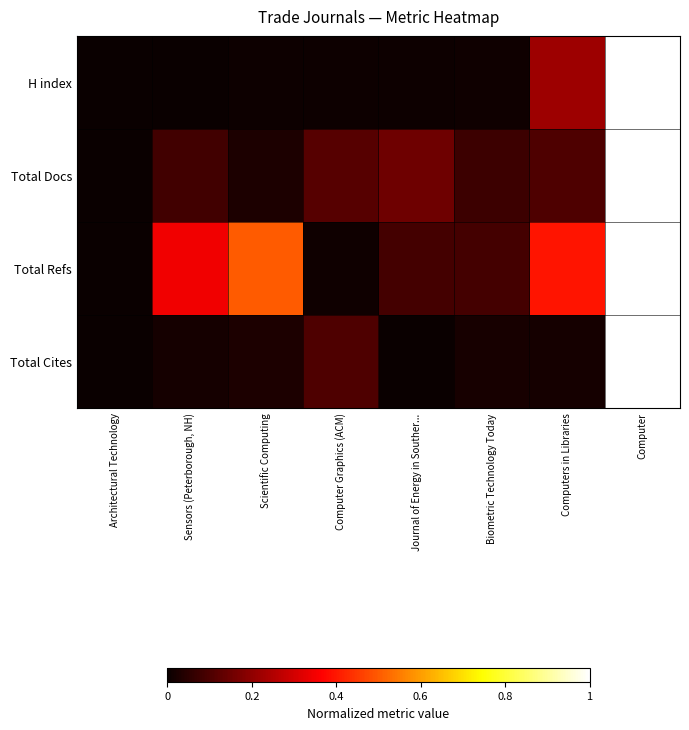

What is the spread (max minus min) of values at Computers in Libraries?

0.4